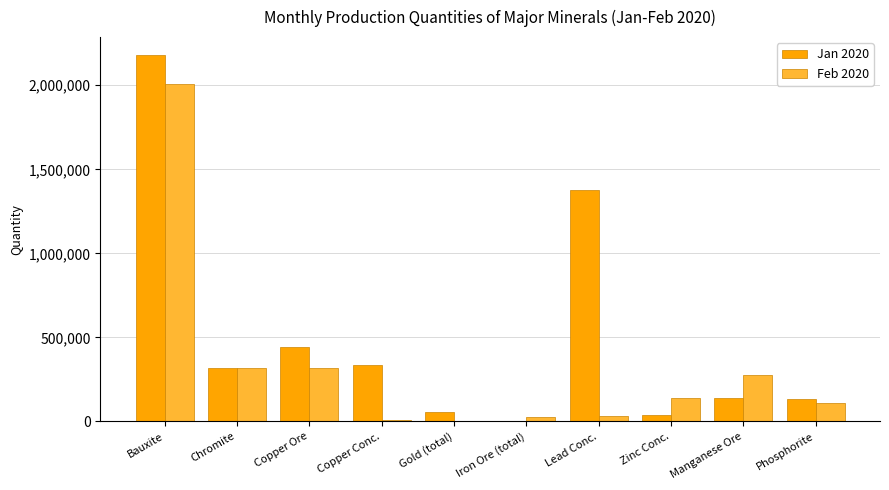

Which series has the largest range (max minus min)?

Jan 2020